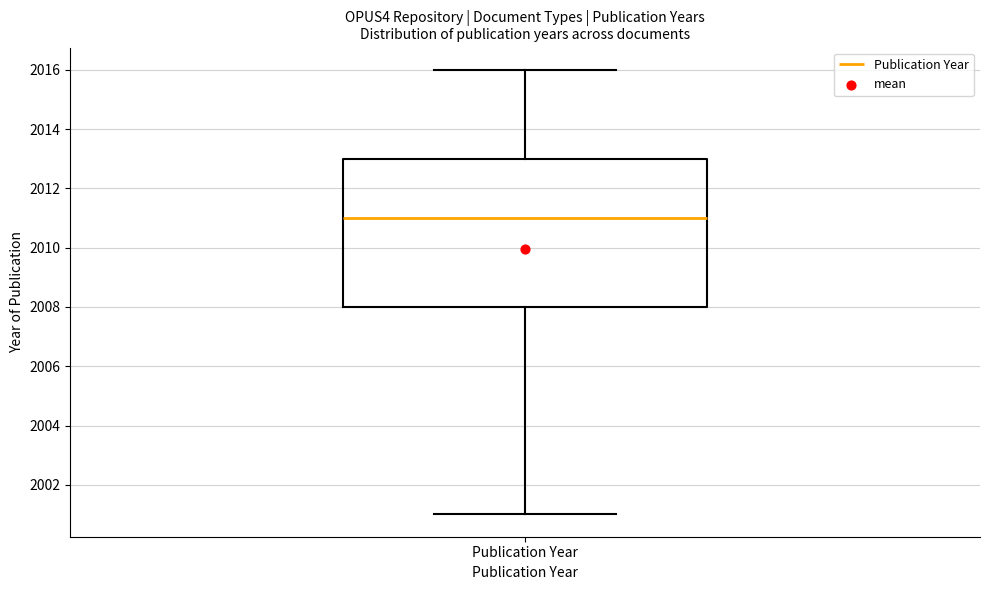

Read this box plot against the y-axis: the position of the median line, the range covered by the box, and the ends of both whiskers. The values are not printed on the chart, so give them approximately, as read against the axis.

median 2011, box 2008 to 2013, whiskers 2001 to 2016